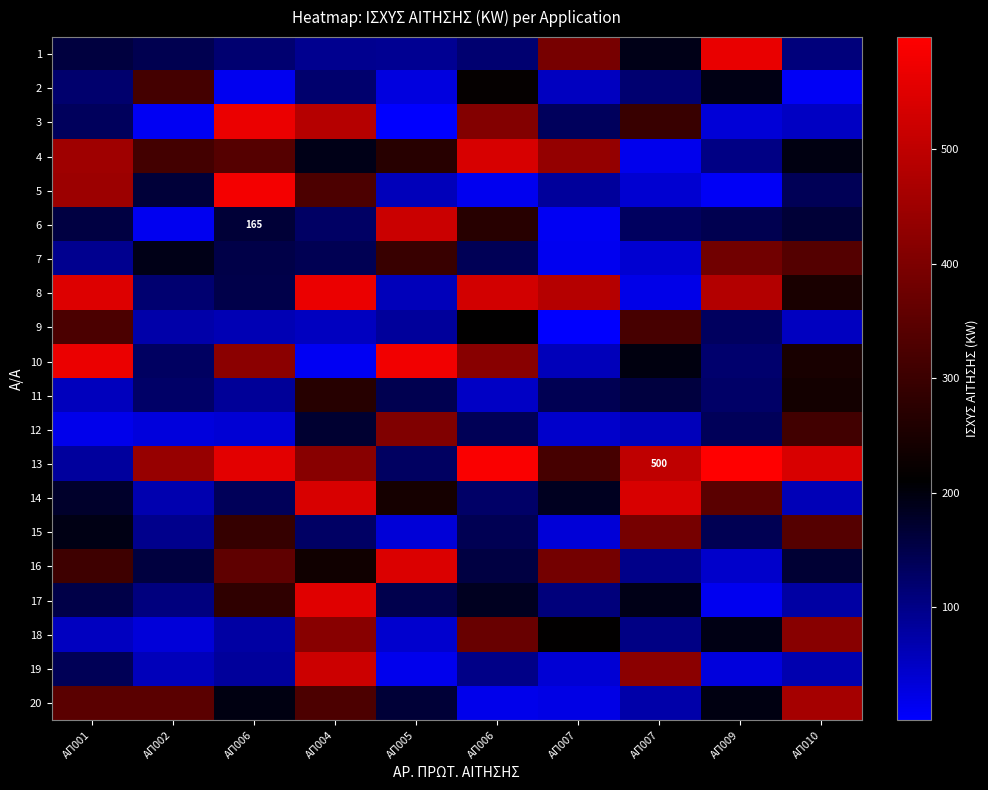

What is the greatest value displayed?

597.8